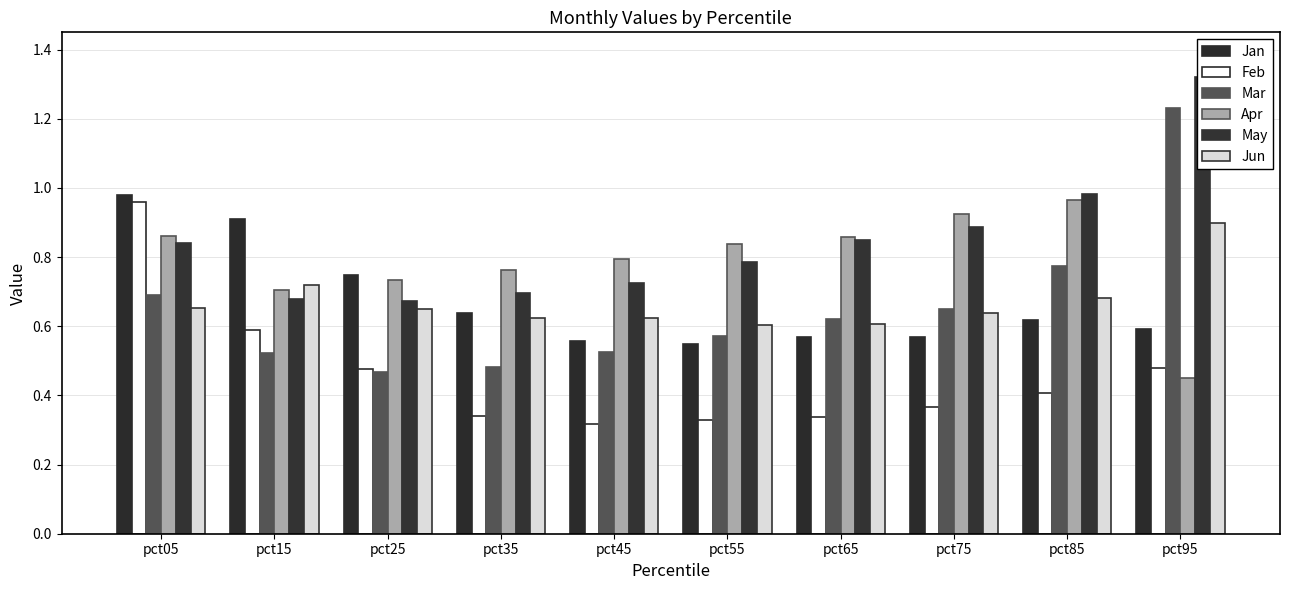

Reading right to left, what are all the values shown in this chart?

Jan: pct95=0.6	pct85=0.6	pct75=0.6	pct65=0.6	pct55=0.5	pct45=0.6	pct35=0.6	pct25=0.7	pct15=0.9	pct05=1.0
Feb: pct95=0.5	pct85=0.4	pct75=0.4	pct65=0.3	pct55=0.3	pct45=0.3	pct35=0.3	pct25=0.5	pct15=0.6	pct05=1.0
Mar: pct95=1.2	pct85=0.8	pct75=0.6	pct65=0.6	pct55=0.6	pct45=0.5	pct35=0.5	pct25=0.5	pct15=0.5	pct05=0.7
Apr: pct95=0.5	pct85=1.0	pct75=0.9	pct65=0.9	pct55=0.8	pct45=0.8	pct35=0.8	pct25=0.7	pct15=0.7	pct05=0.9
May: pct95=1.3	pct85=1.0	pct75=0.9	pct65=0.8	pct55=0.8	pct45=0.7	pct35=0.7	pct25=0.7	pct15=0.7	pct05=0.8
Jun: pct95=0.9	pct85=0.7	pct75=0.6	pct65=0.6	pct55=0.6	pct45=0.6	pct35=0.6	pct25=0.6	pct15=0.7	pct05=0.7